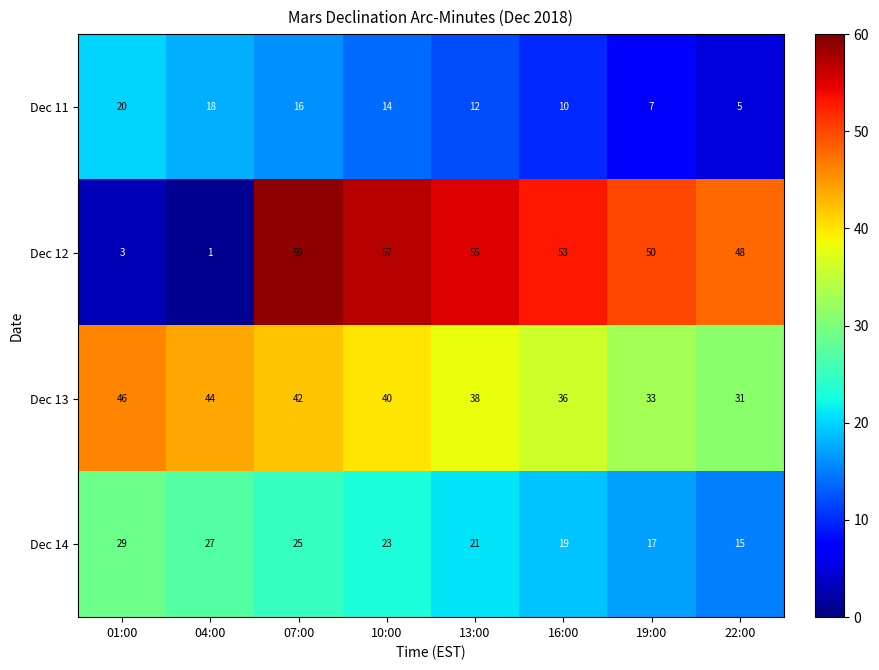

How many distinct data groups are displayed?

4